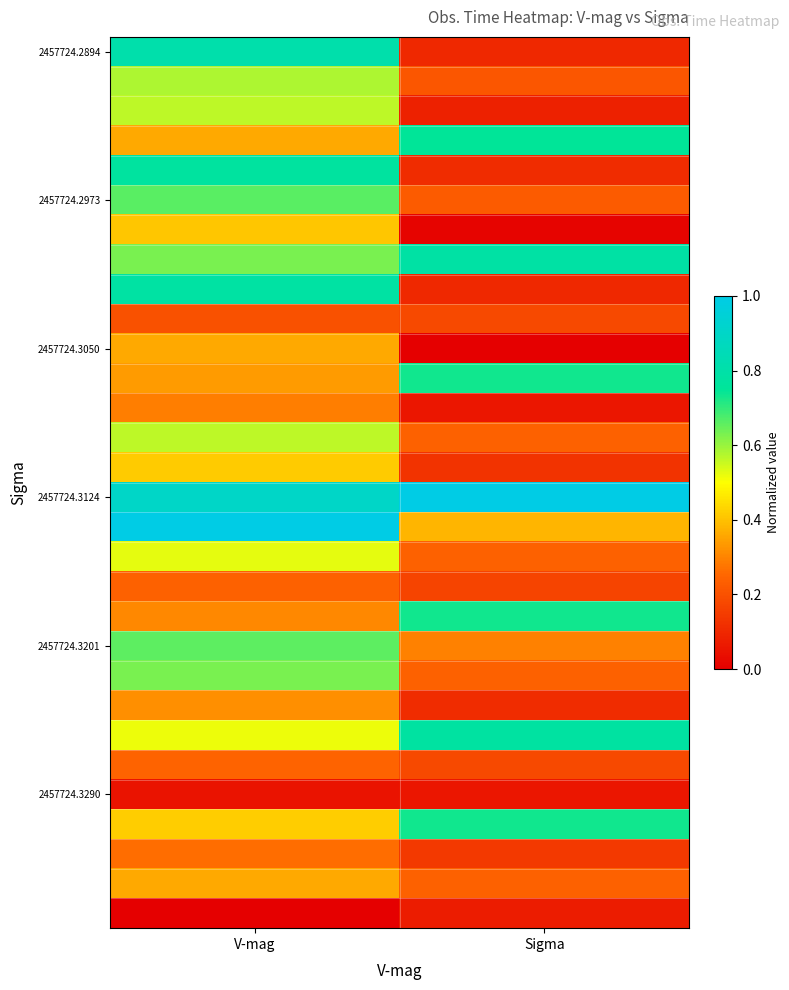

What is the spread (max minus min) of values at Sigma?

1.0